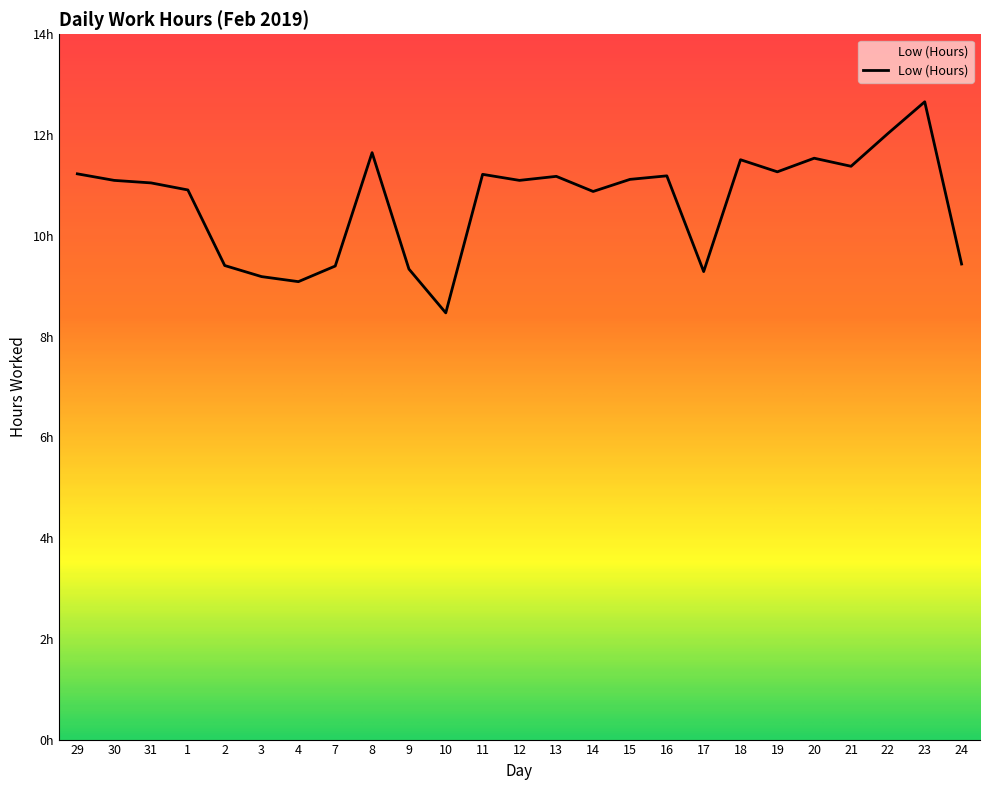

List the labels in order of value, largest first.

23, 22, 8, 20, 18, 21, 19, 29, 11, 16, 13, 15, 30, 12, 31, 1, 14, 24, 2, 7, 9, 17, 3, 4, 10